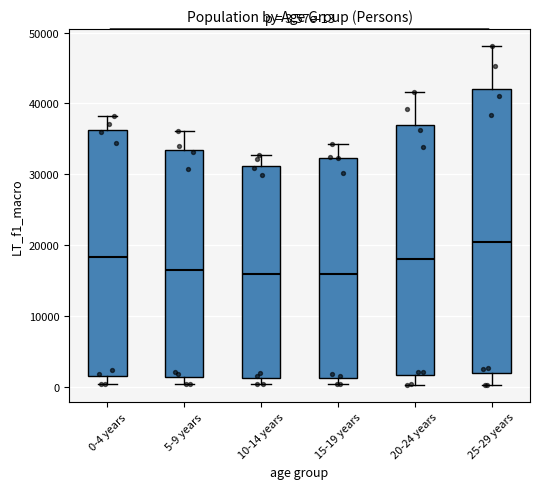

Which box's median line is the highest?

25-29 years